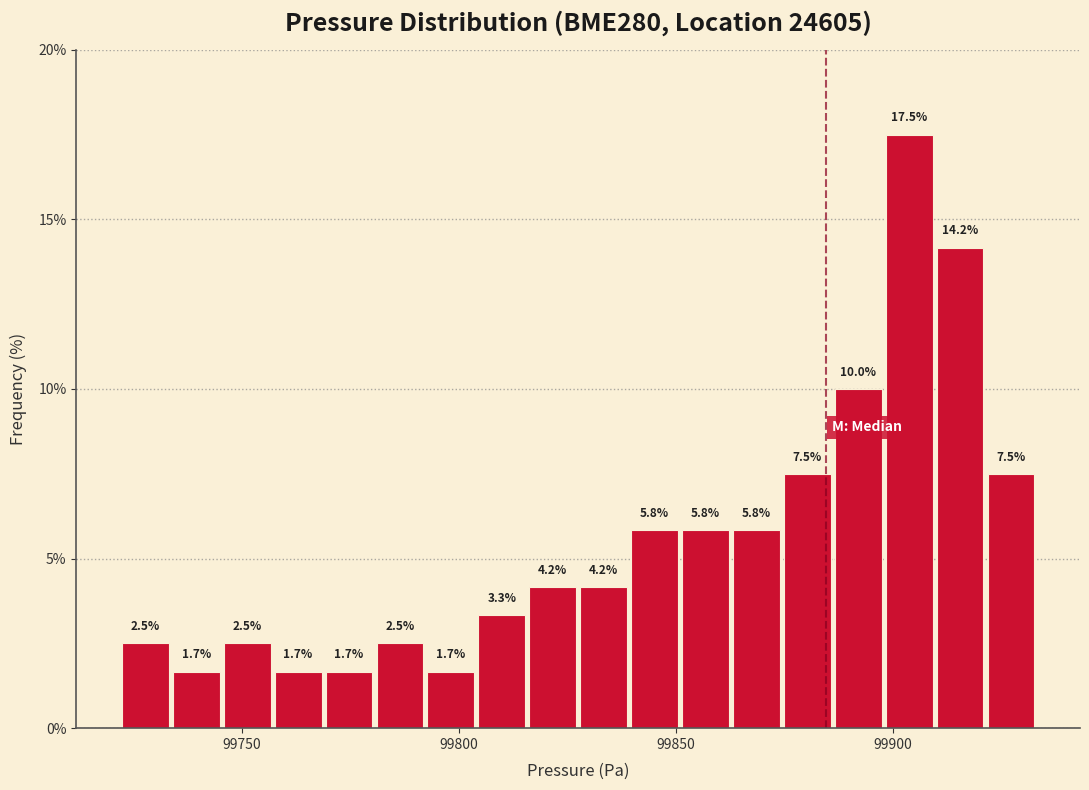

Around what value on the x-axis is the tallest bar? Give the approximate position of its centre, as read against the axis.

99905